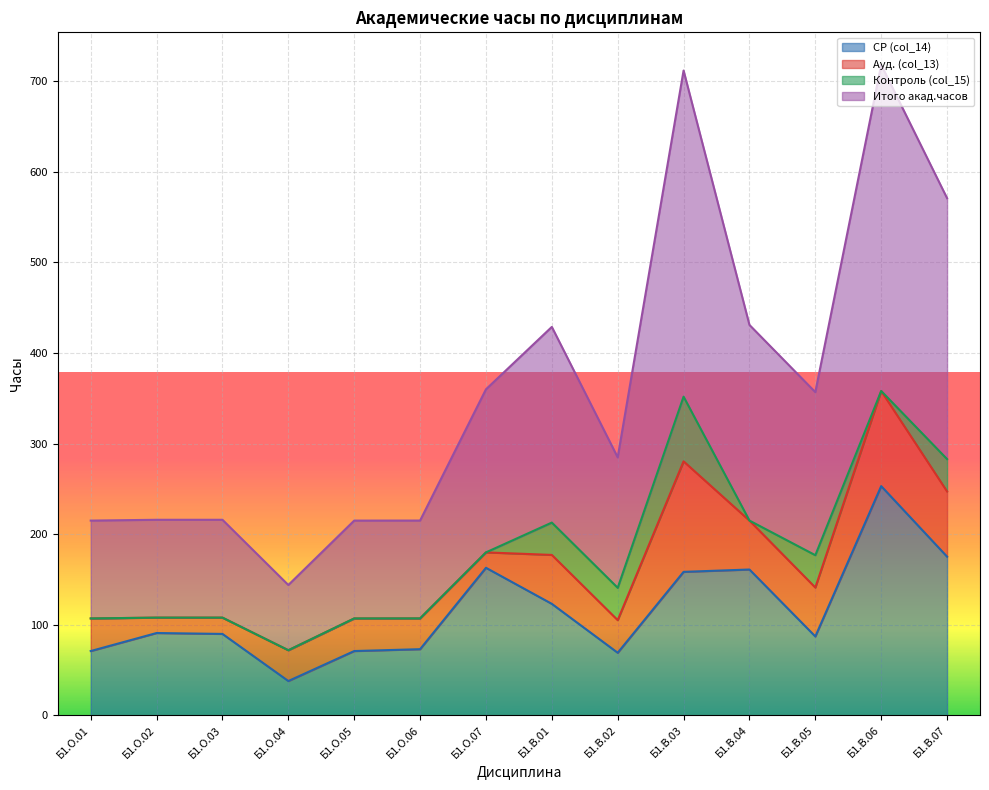

What is the total value across all series at Б1.О.06?

215.1